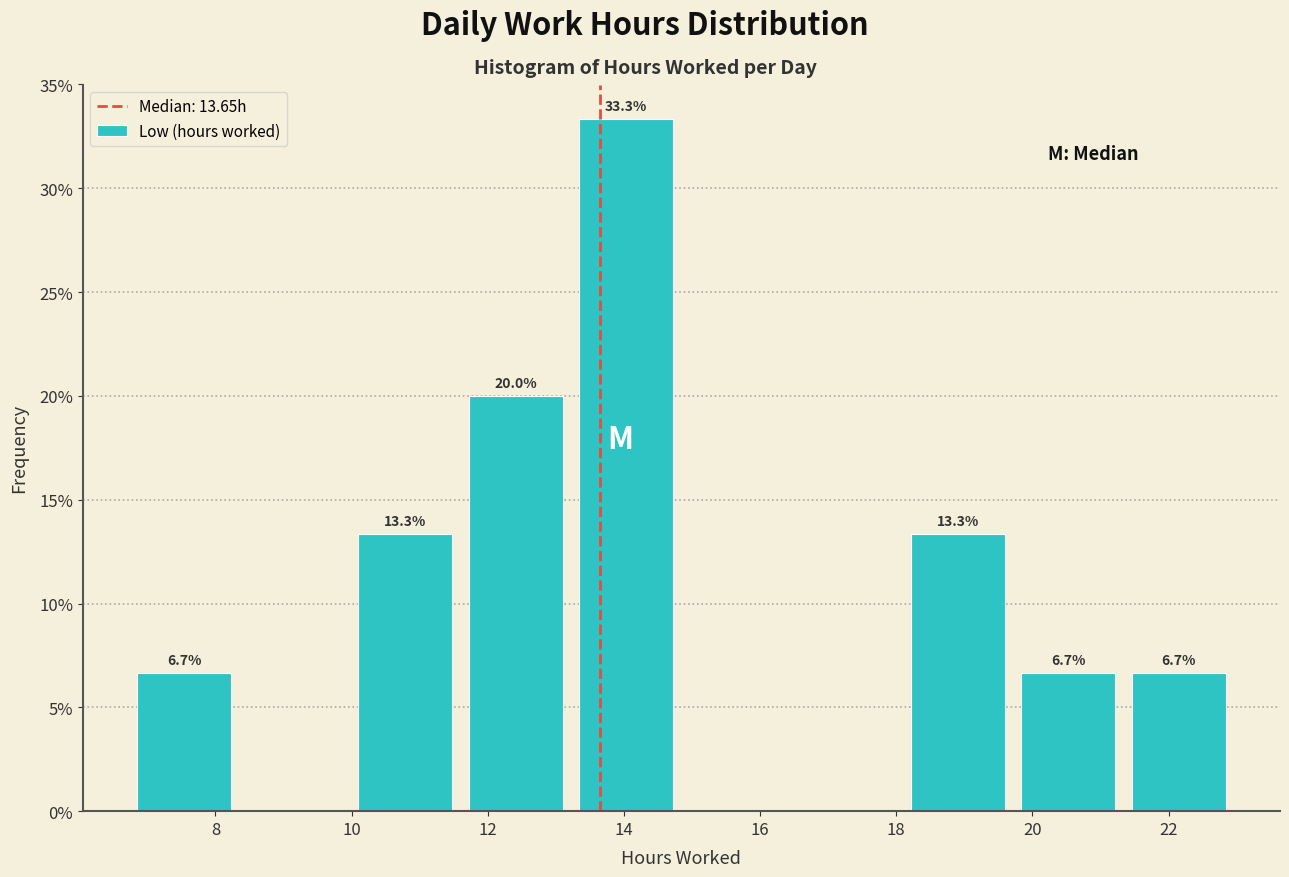

Which range on the x-axis has the tallest bar?

13.2 to 14.8